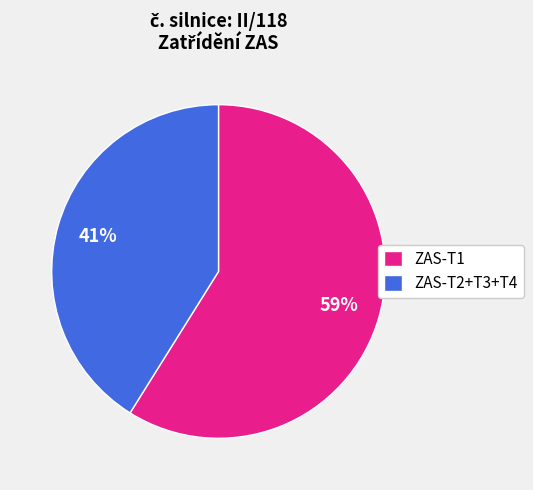

Is the sum of ZAS-T2+T3+T4 and ZAS-T1 greater than half?

Yes